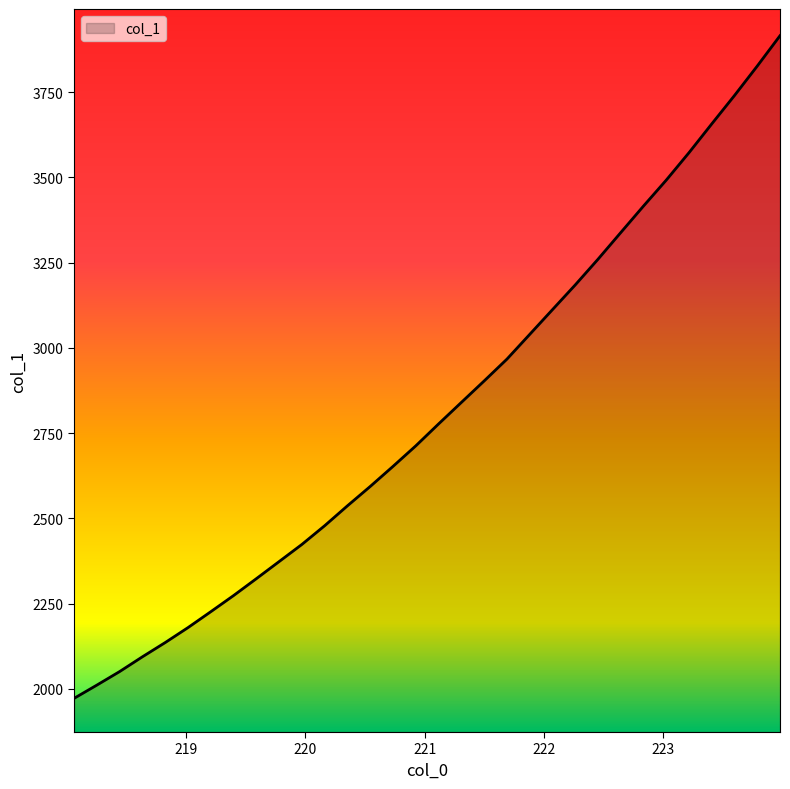

What is the average value?

2815.1